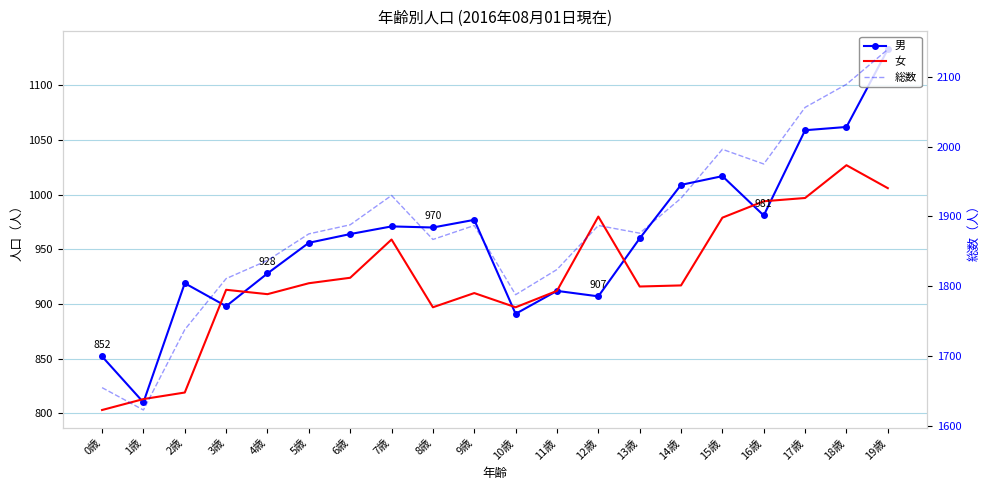

At which label does 男 reach its minimum?

1歳